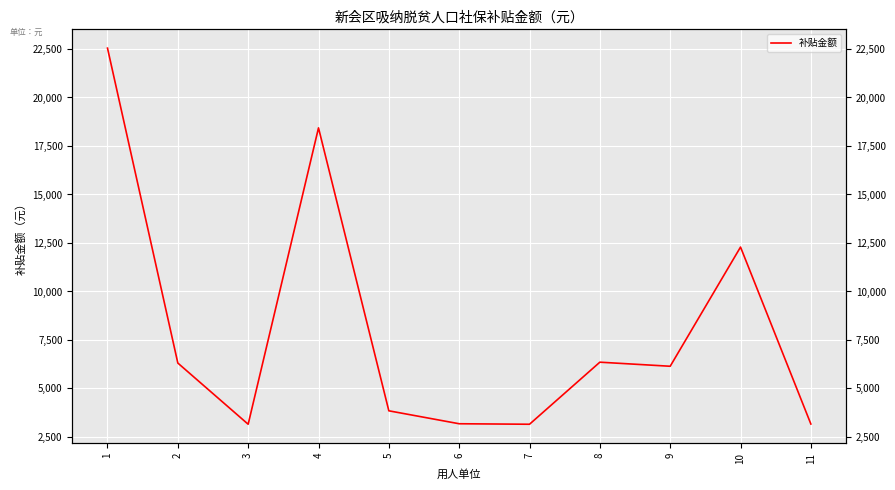

Is it true that the value at 9 is 6144.5?

True